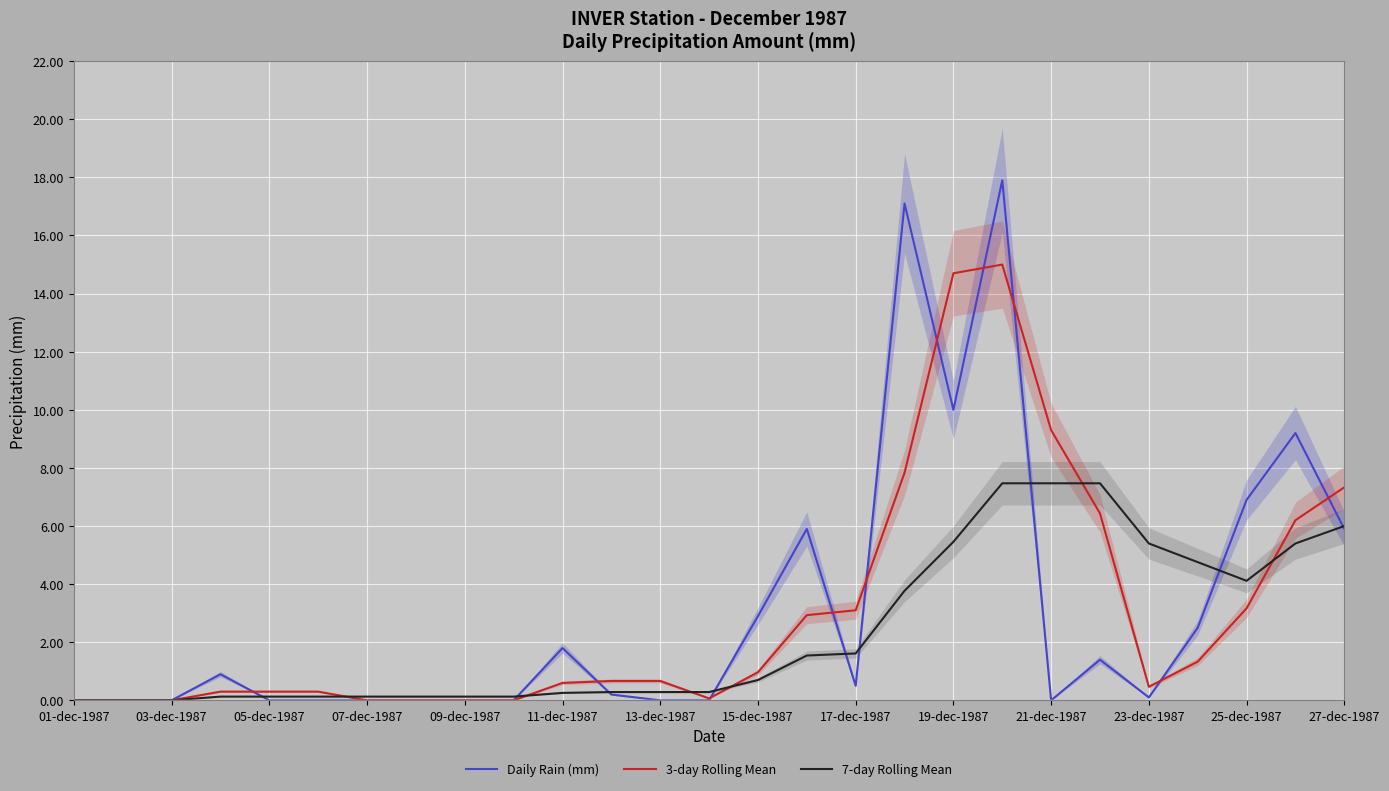

At which label is 3-day Rolling Mean closest to 7?

27-dec-1987